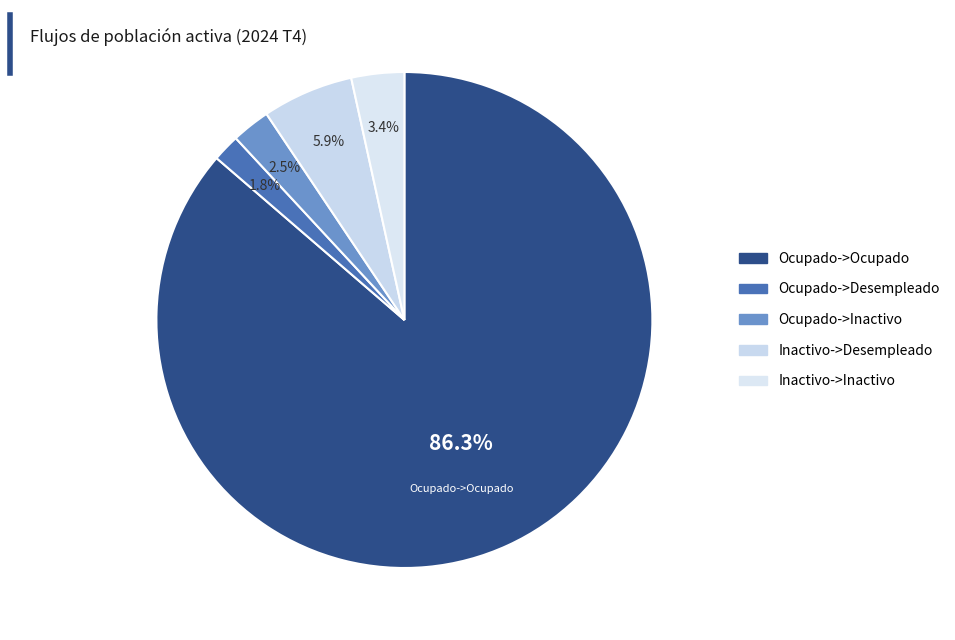

How many slices are in this pie chart?

5